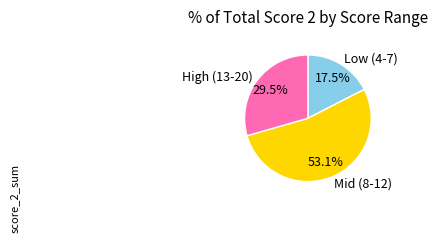

Does any single category account for the majority?

Yes